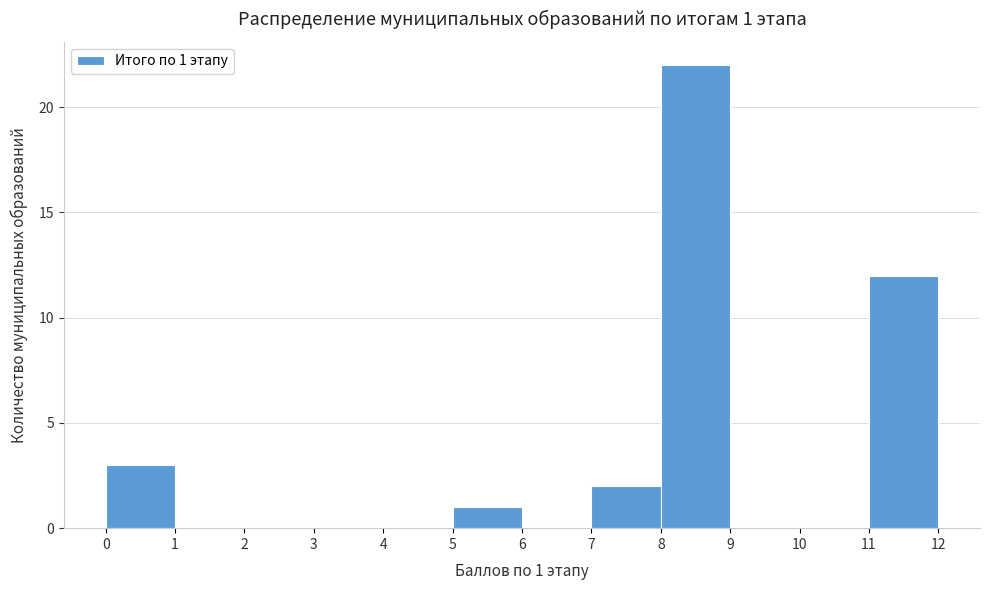

Which range on the x-axis has the tallest bar?

8 to 9